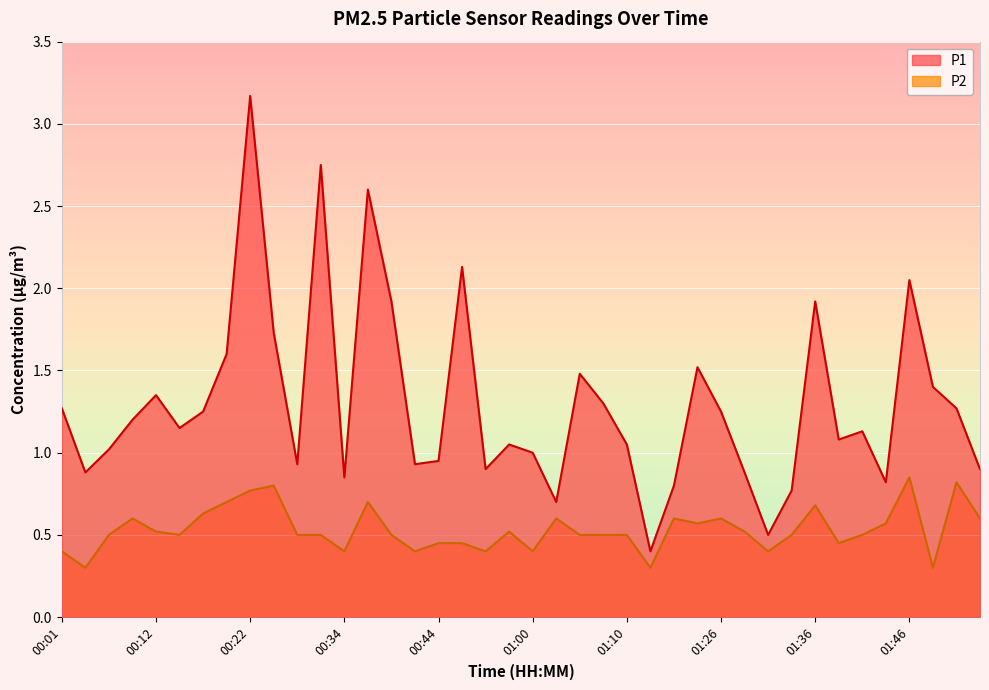

How many values in the P1 series are below 1?

14